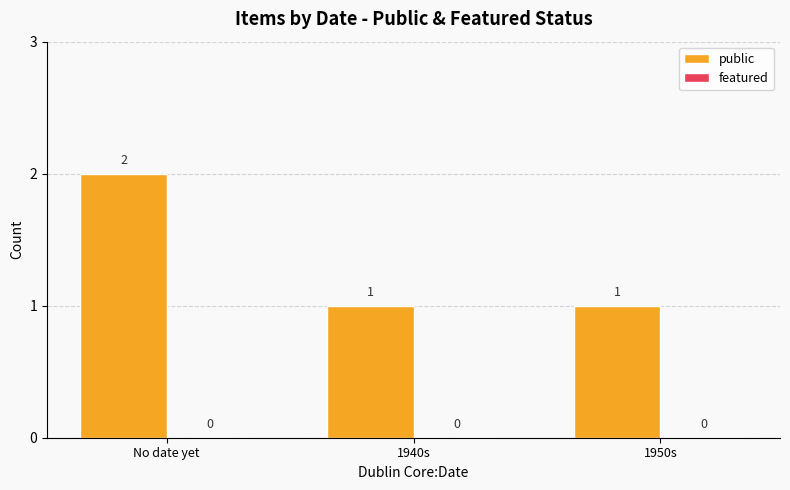

Does the chart contain any negative values?

No